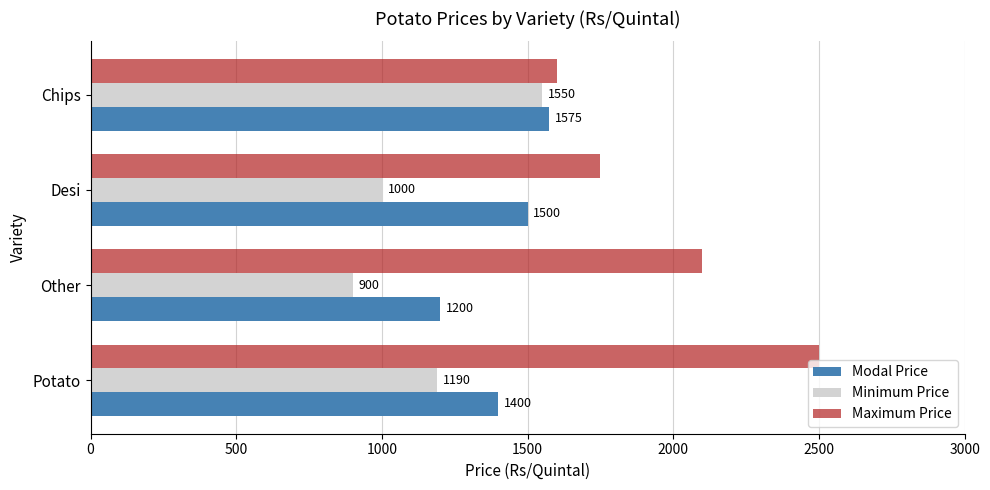

What is the difference between the highest and lowest values at Potato?

1310